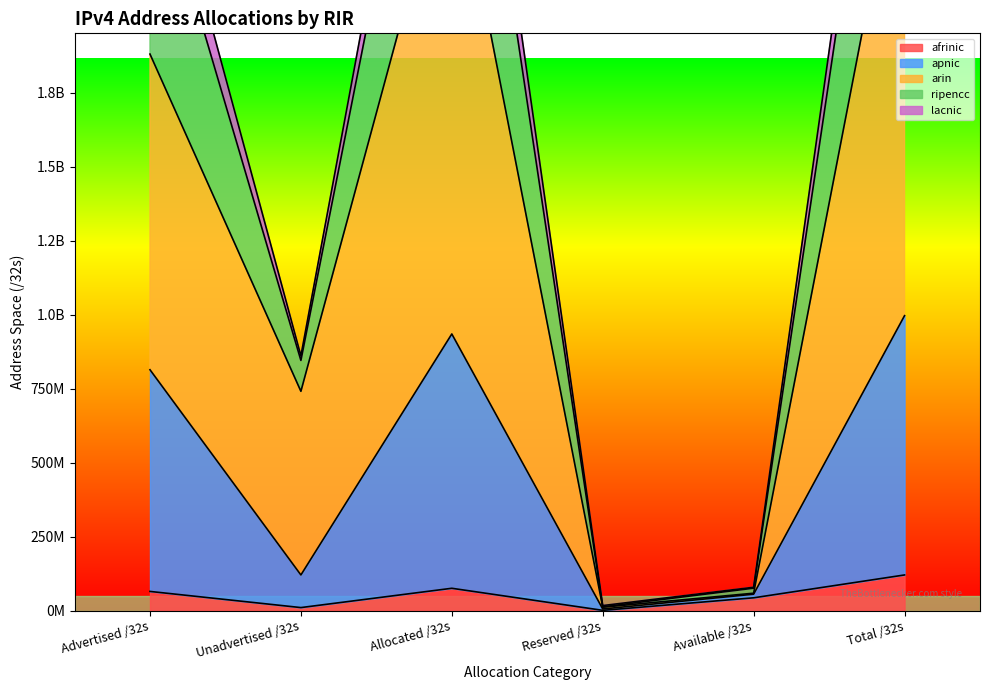

True or false: lacnic and apnic cross at least once.

False